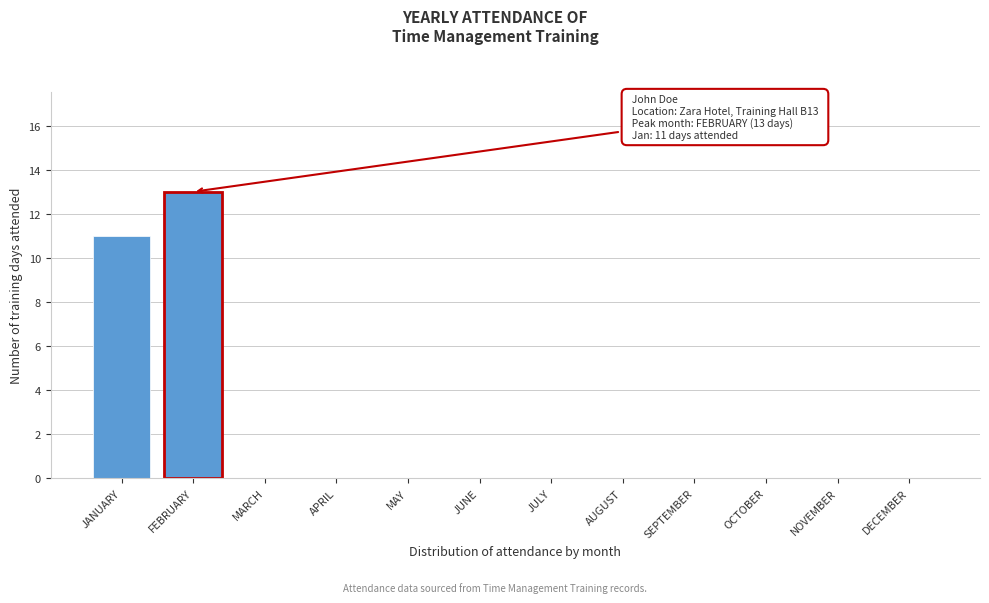

Reading right to left, what are all the values shown in this chart?

DECEMBER=0	NOVEMBER=0	OCTOBER=0	SEPTEMBER=0	AUGUST=0	JULY=0	JUNE=0	MAY=0	APRIL=0	MARCH=0	FEBRUARY=13	JANUARY=11